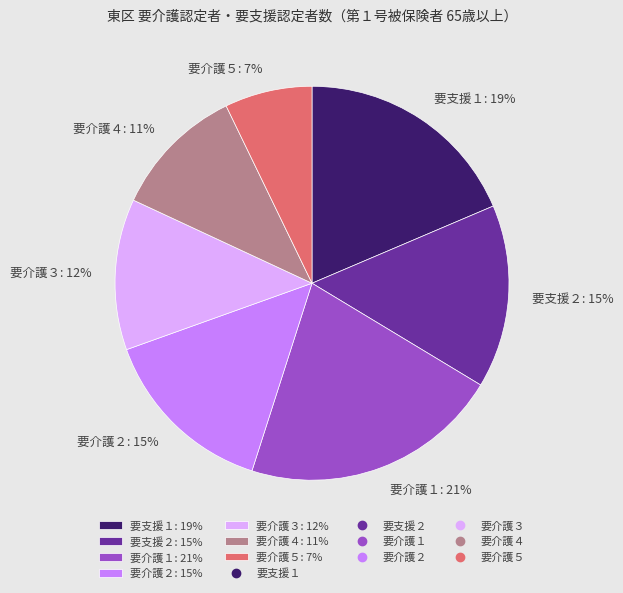

Is it true that 要介護４ is 19% of the pie?

False